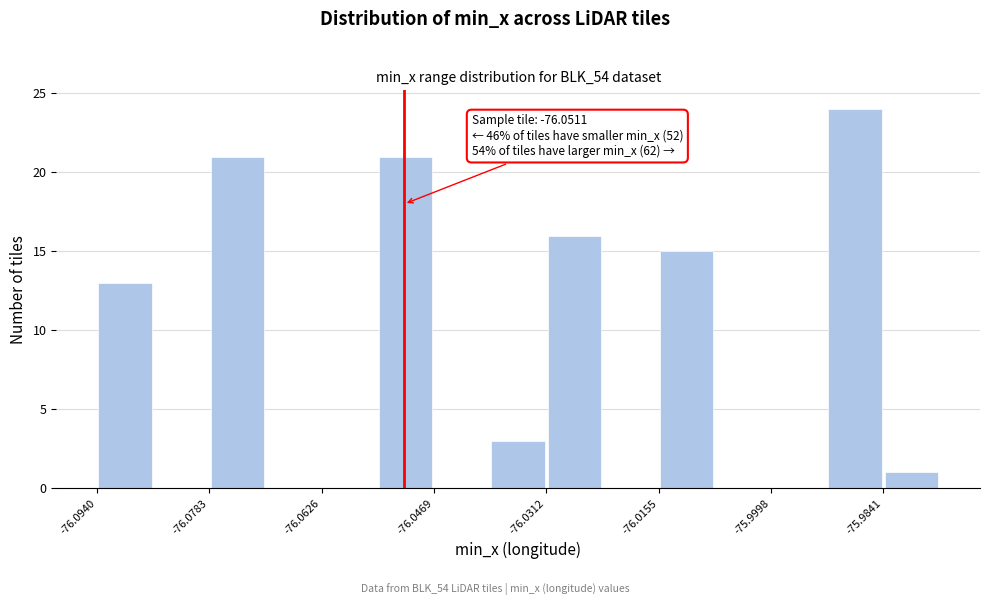

Read against the x-axis, roughly where is the centre of the tallest bar?

-75.988